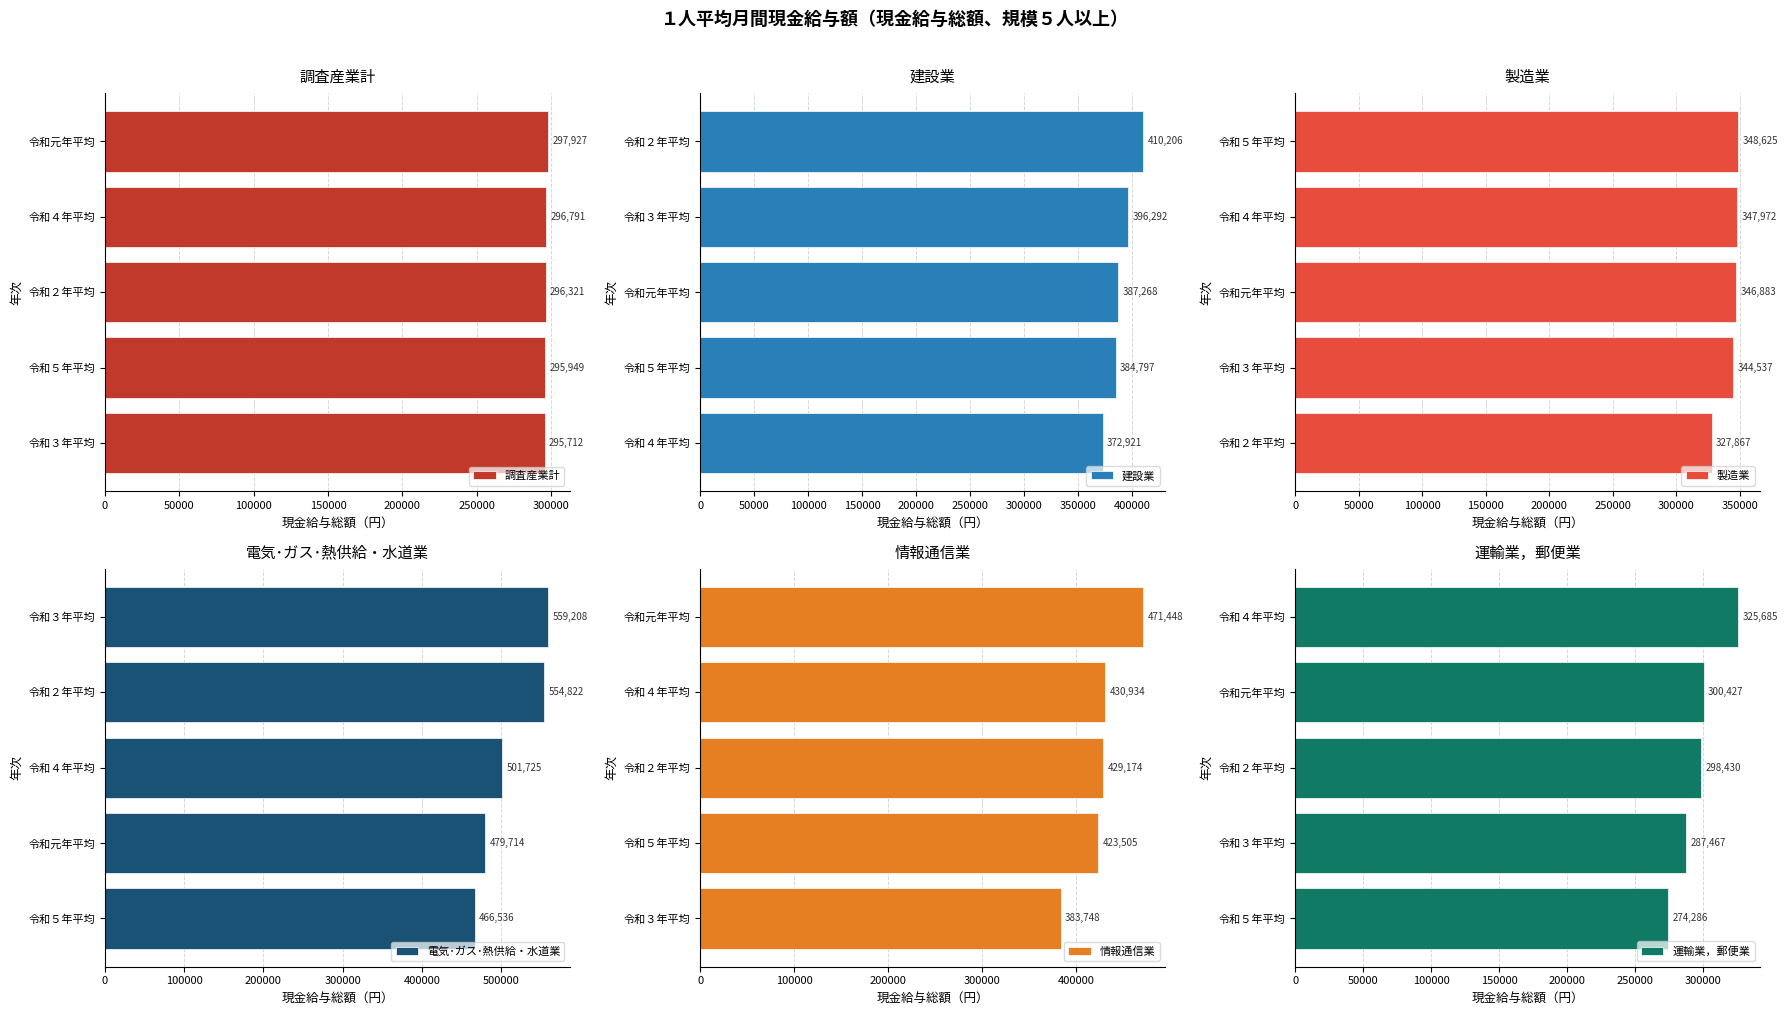

What is the maximum value shown in the chart?

559208